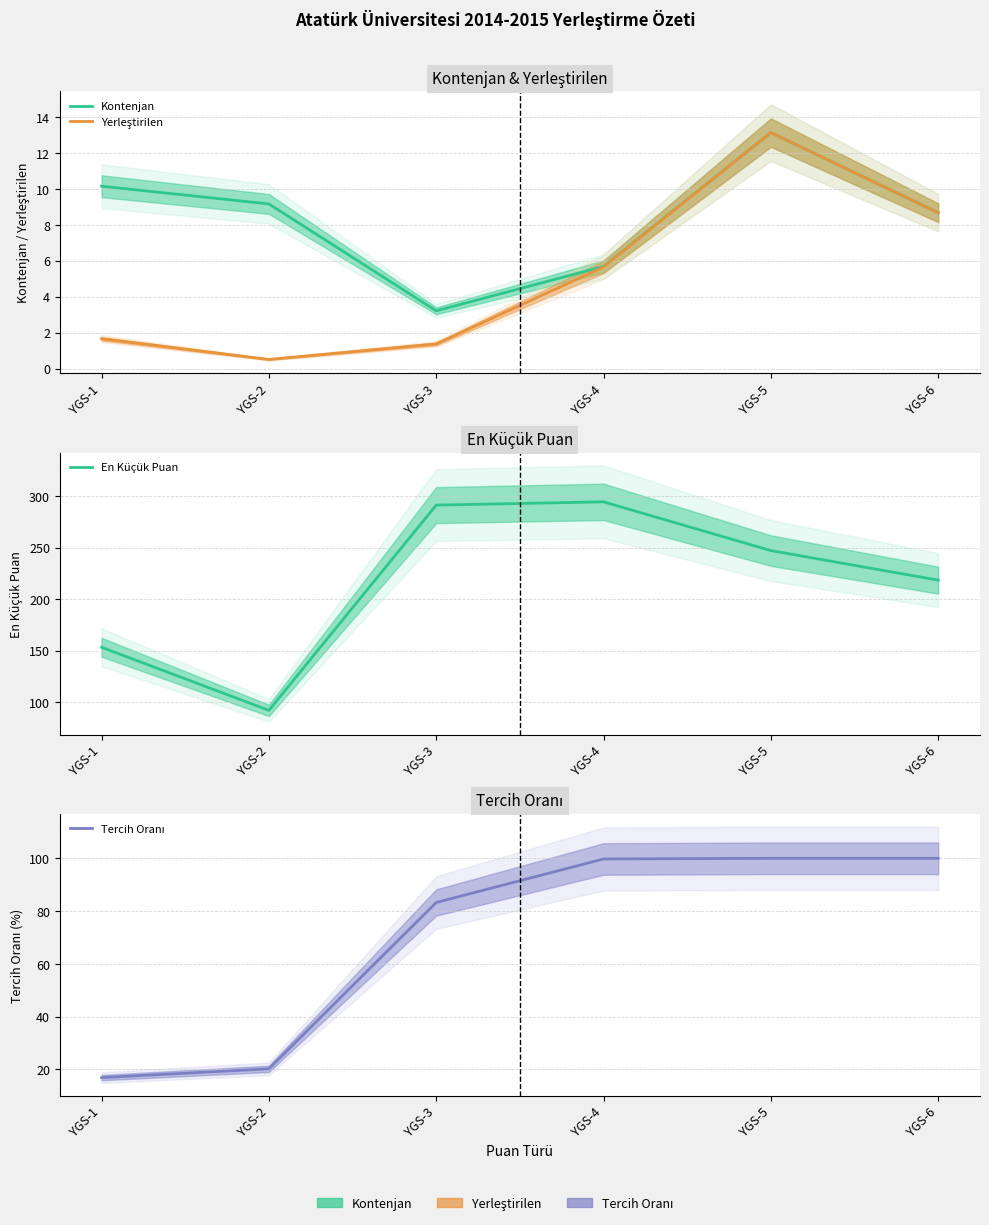

Which series has the largest total across all categories?

En Küçük Puan